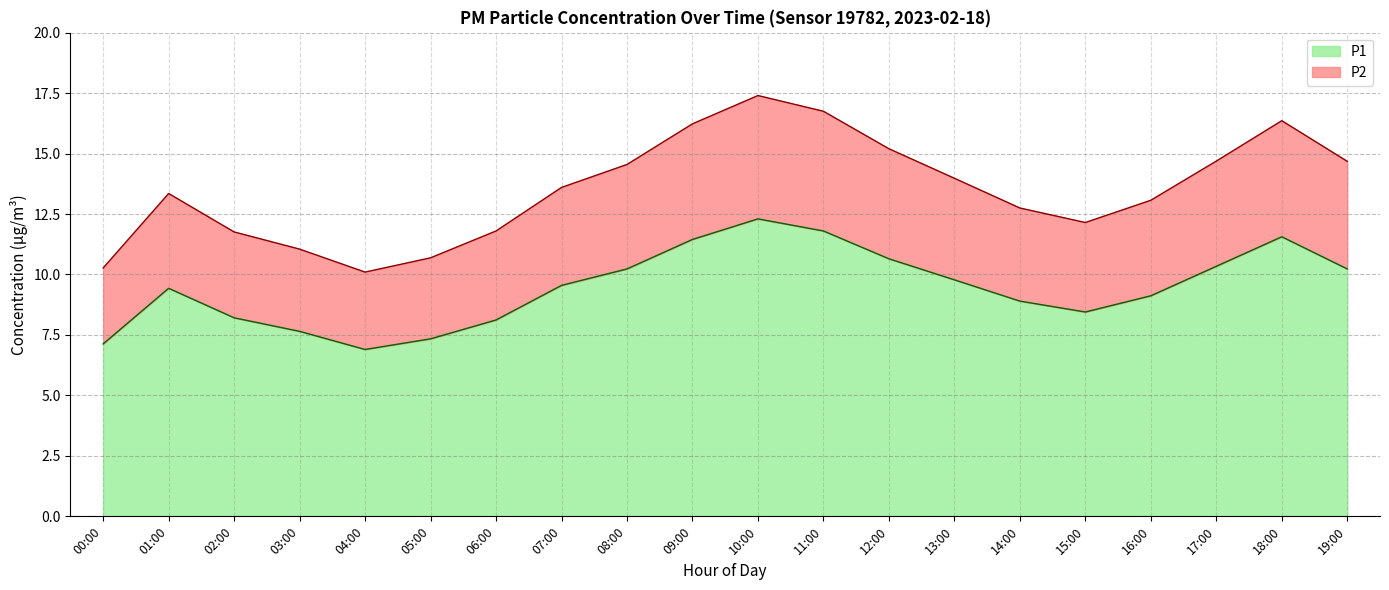

The value of P1 at 12:00 is 6.8. True or false?

False